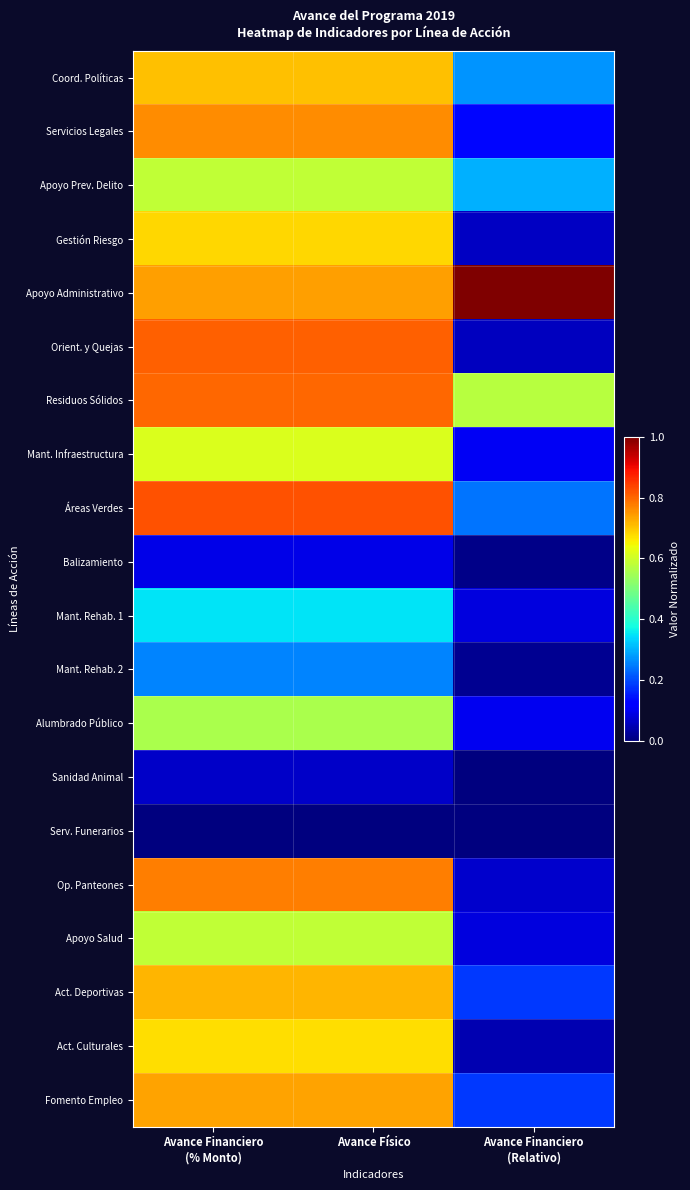

Which category has the highest value across all series?

Avance Financiero
(Relativo)